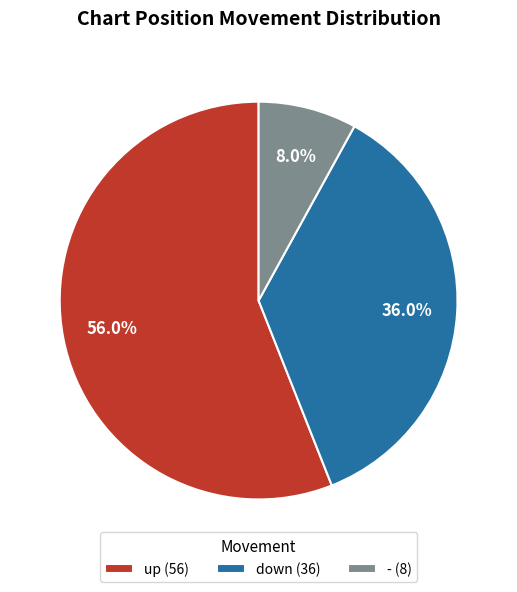

To the nearest percent, what is the difference between the largest and smallest slice percentages?

48%